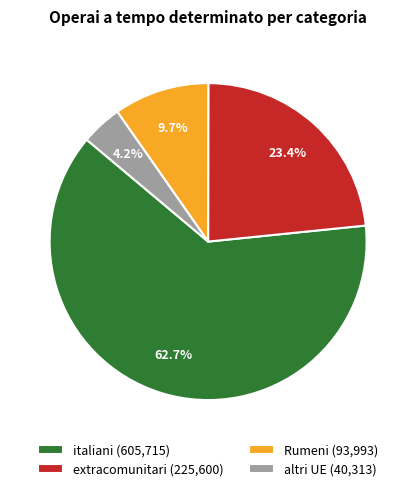

Approximately how many times larger is the value at Rumeni (93,993) compared to altri UE (40,313)?

2.3